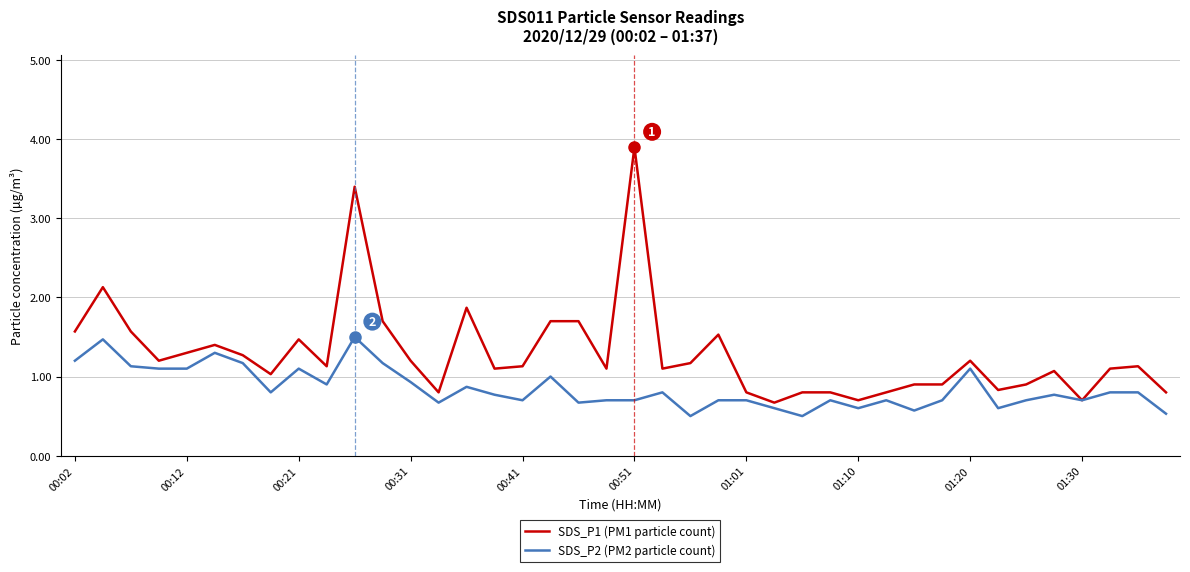

Rank the series by their maximum value, from highest to lowest.

SDS_P1 (PM1 particle count), SDS_P2 (PM2 particle count)